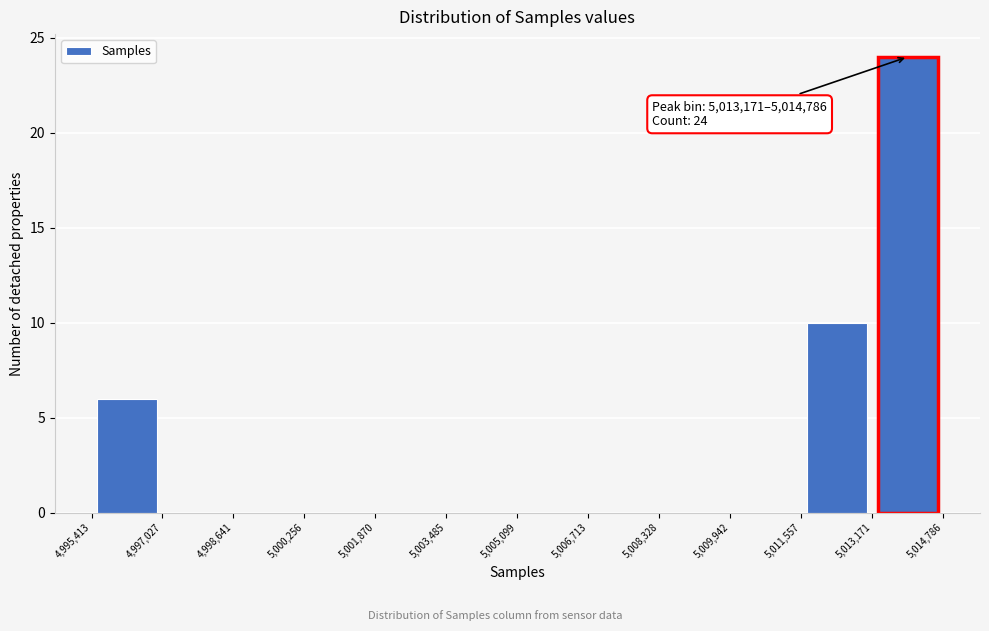

Over which range of the x-axis is the bar tallest?

5,013,171 to 5,014,786